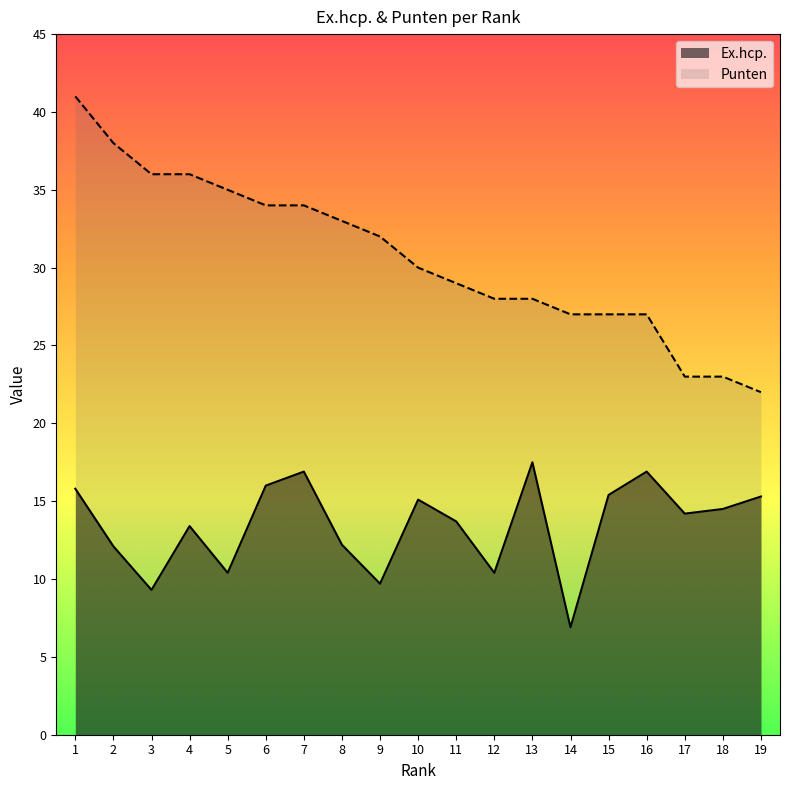

Which series has the widest spread of values?

Punten